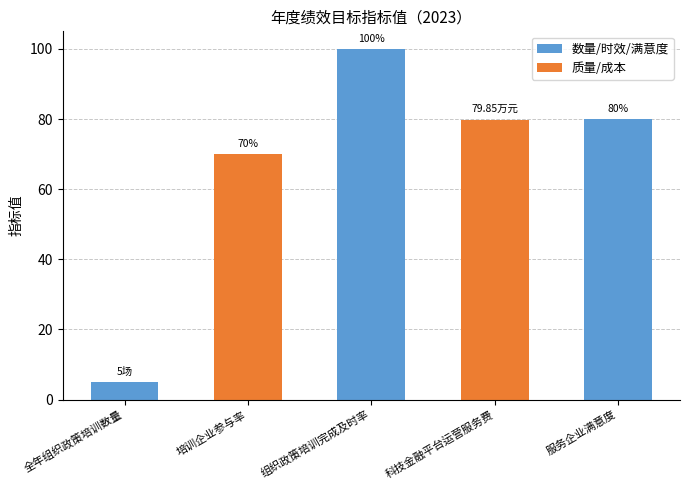

What is the difference between the second highest and second lowest values?

10.0